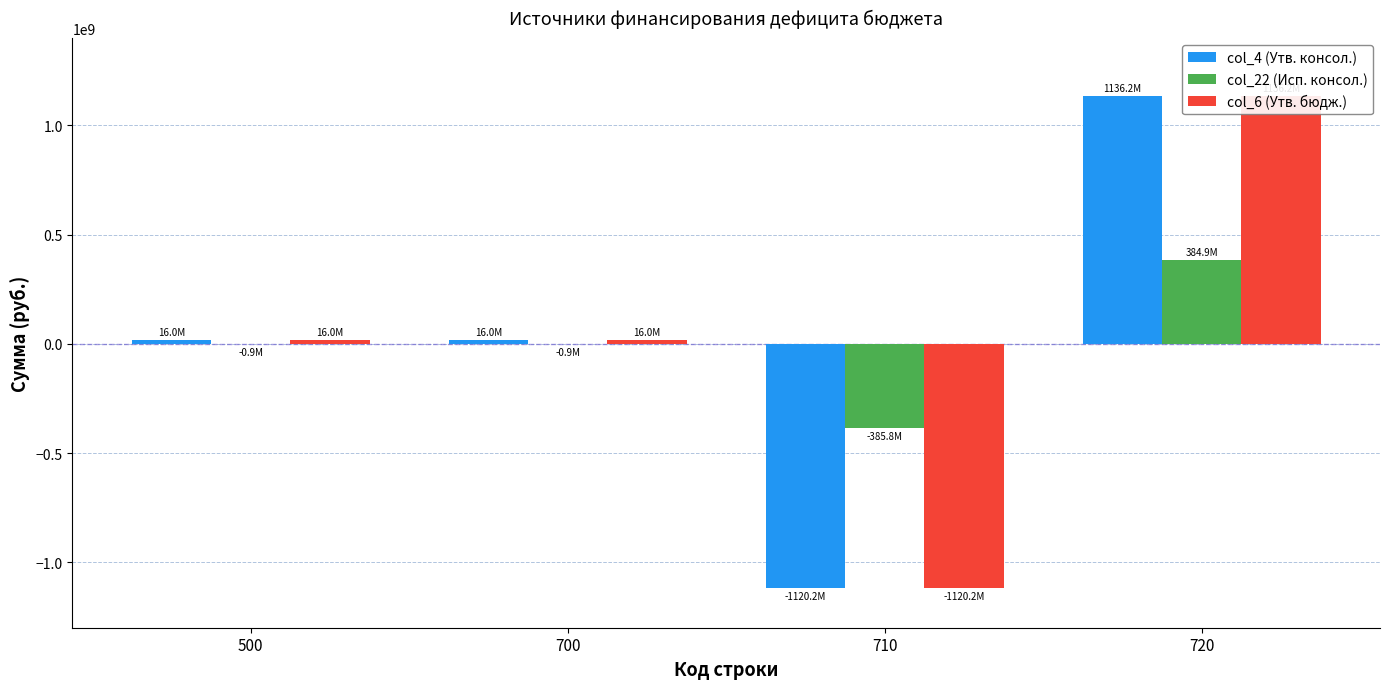

What is the spread (max minus min) of values at 710?

734352418.9